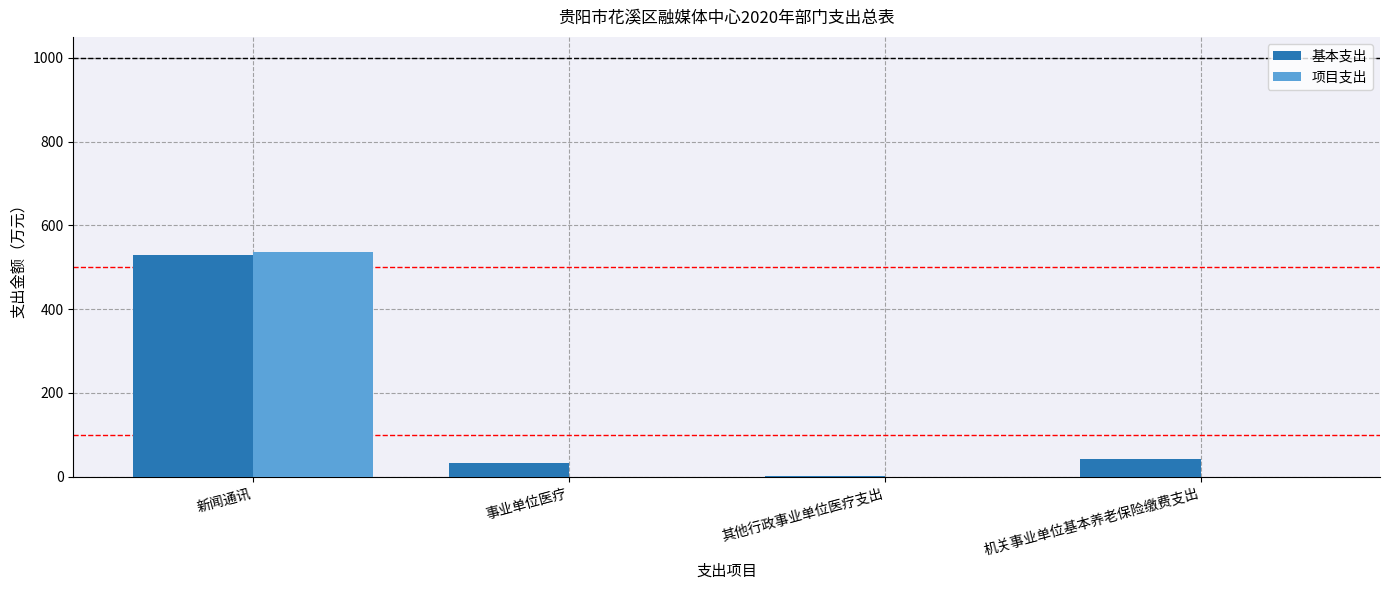

What is the maximum value for 基本支出?

529.7